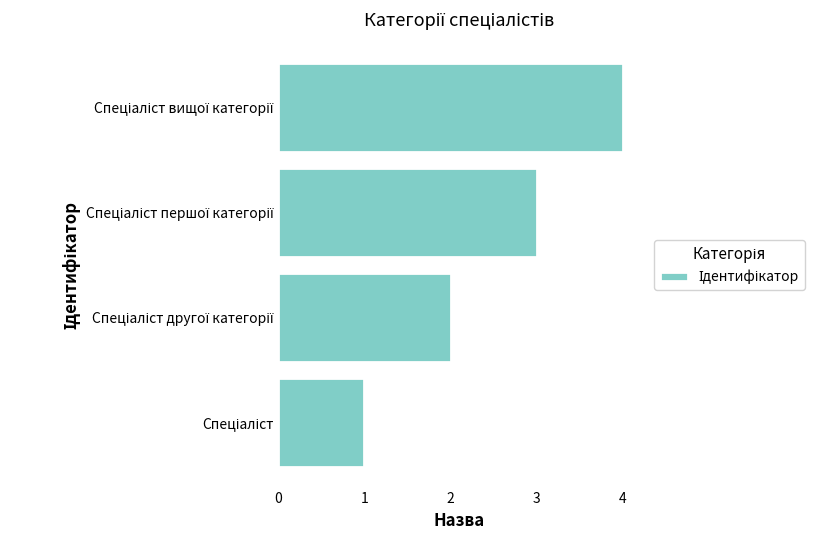

What is the sum of all values?

10